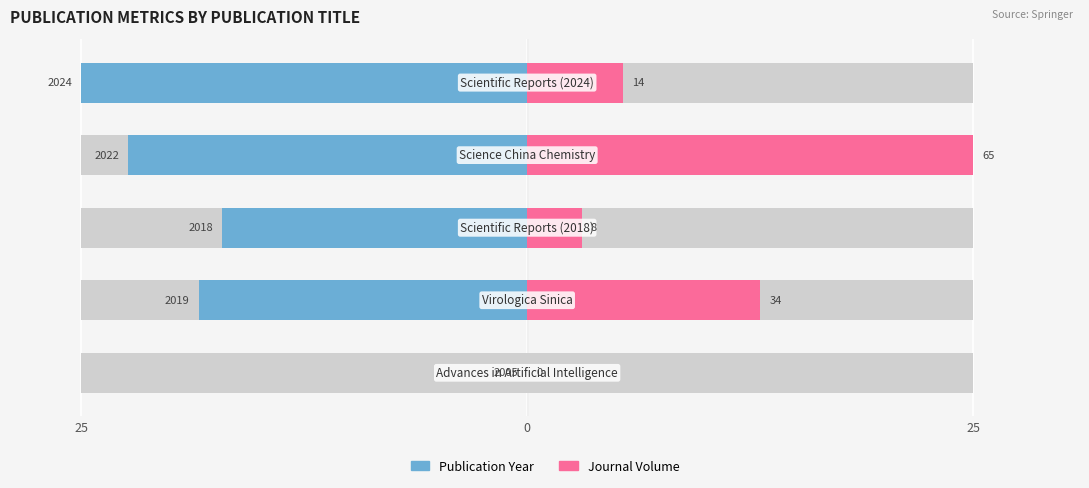

At 3, list the series in order from smallest to largest.

Publication Year, Journal Volume